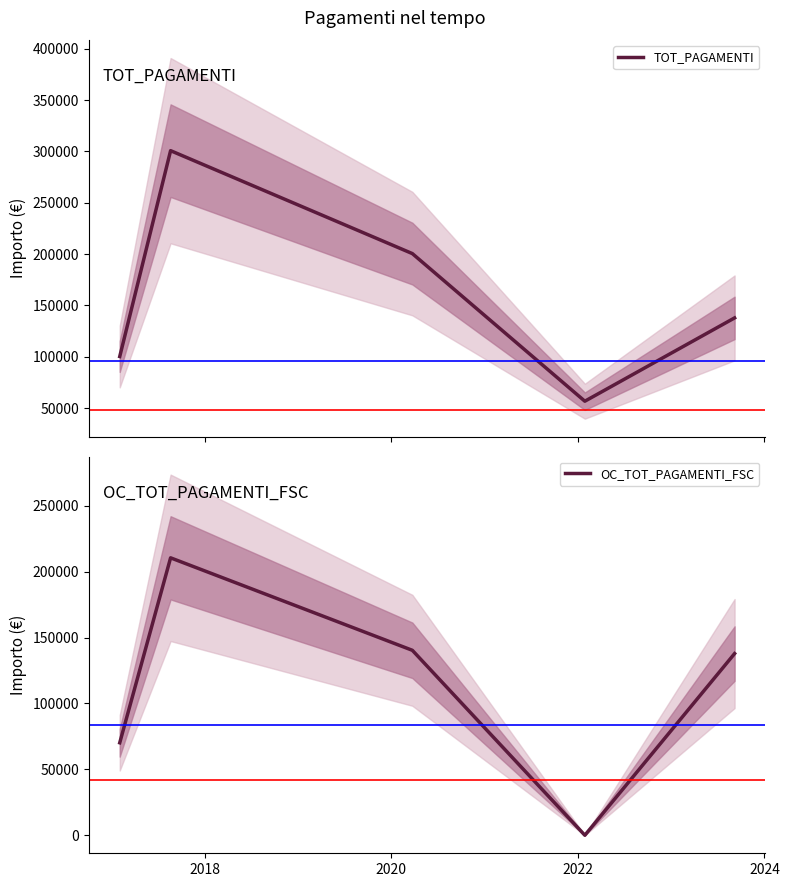

Which series has the largest range (max minus min)?

TOT_PAGAMENTI